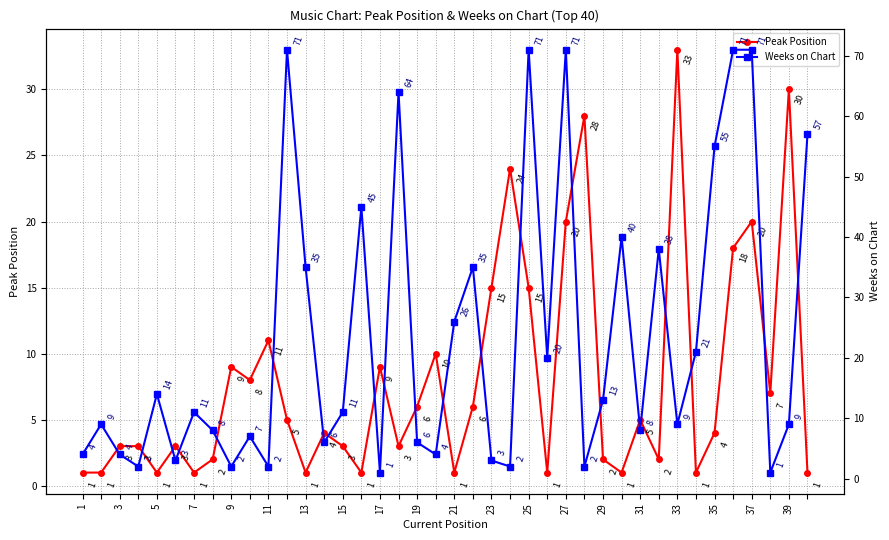

The Peak Position series shows 15 at 23. True or false?

True